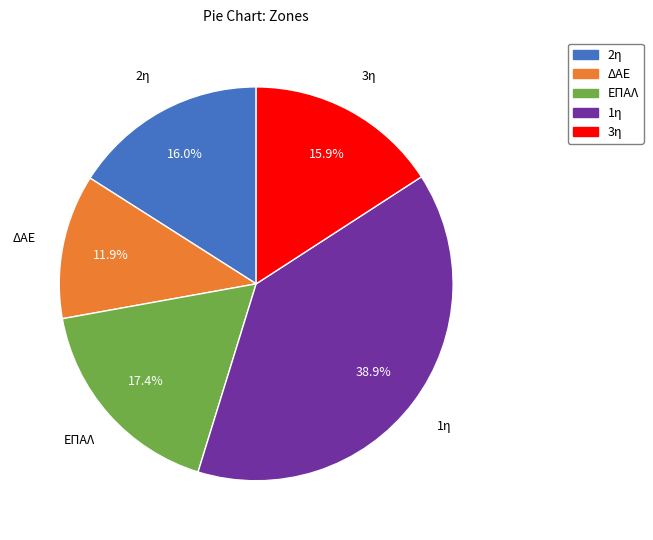

Between 2η and ΔΑΕ, which is larger?

2η